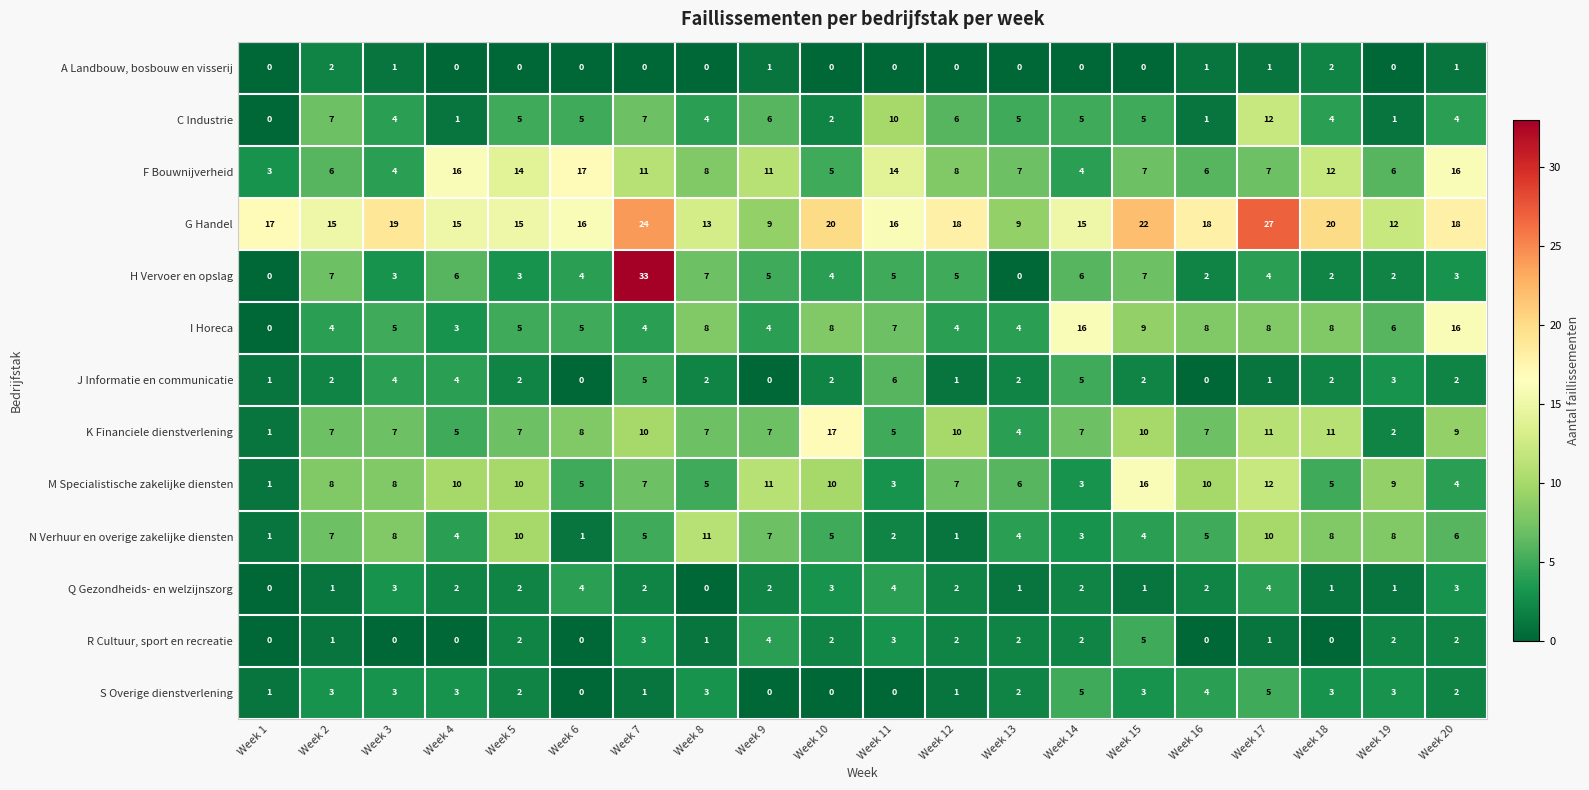

What is the maximum value for R Cultuur, sport en recreatie?

5